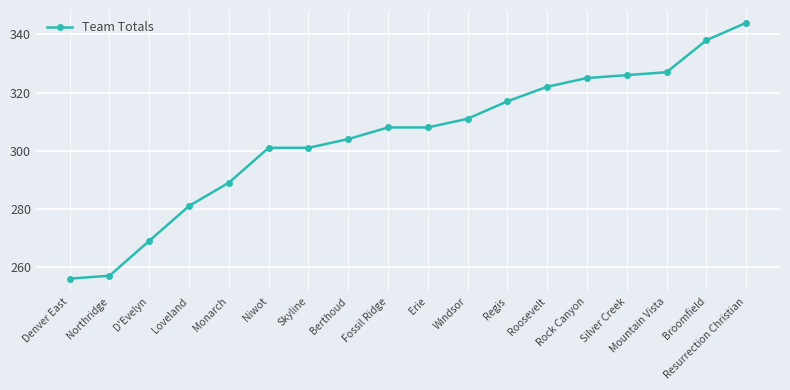

What is the label of the 7th point from the right?

Regis